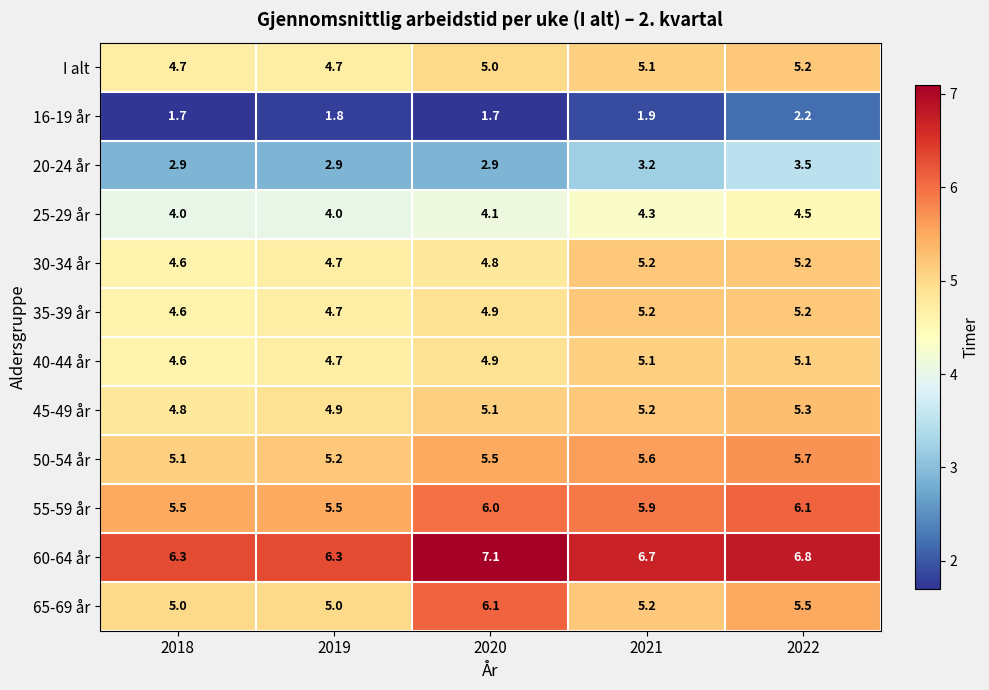

Which category has the highest value in the I alt series?

2022